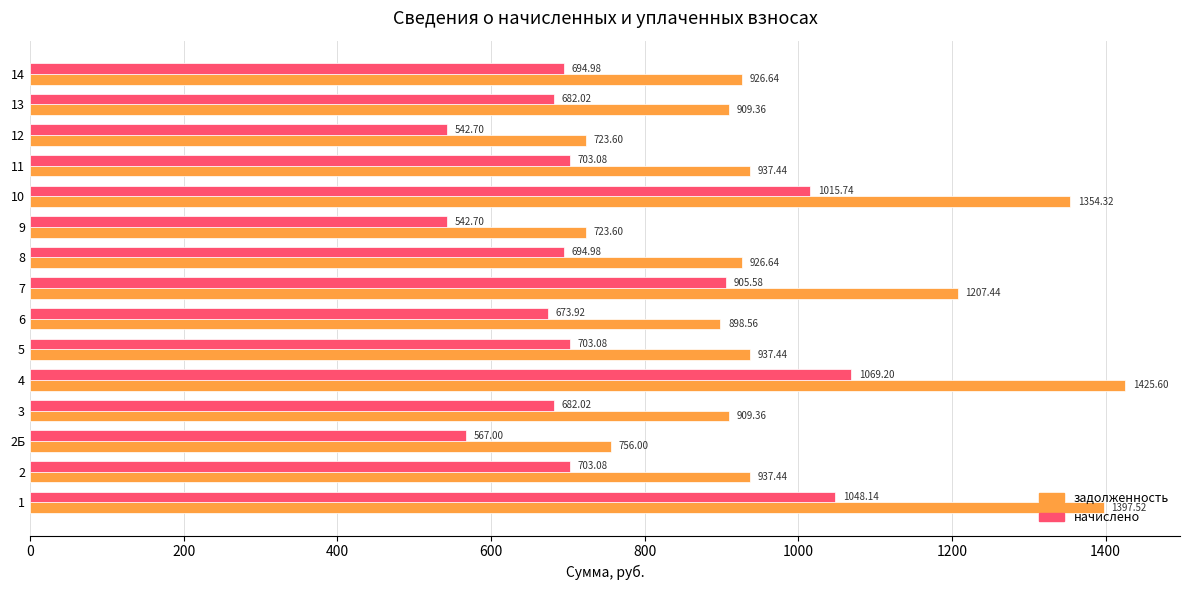

Which series has the largest range (max minus min)?

задолженность